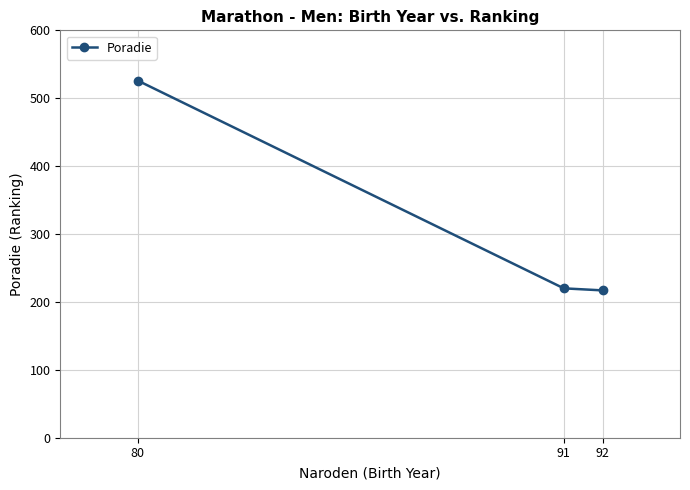

Does the chart have visible grid lines?

Yes